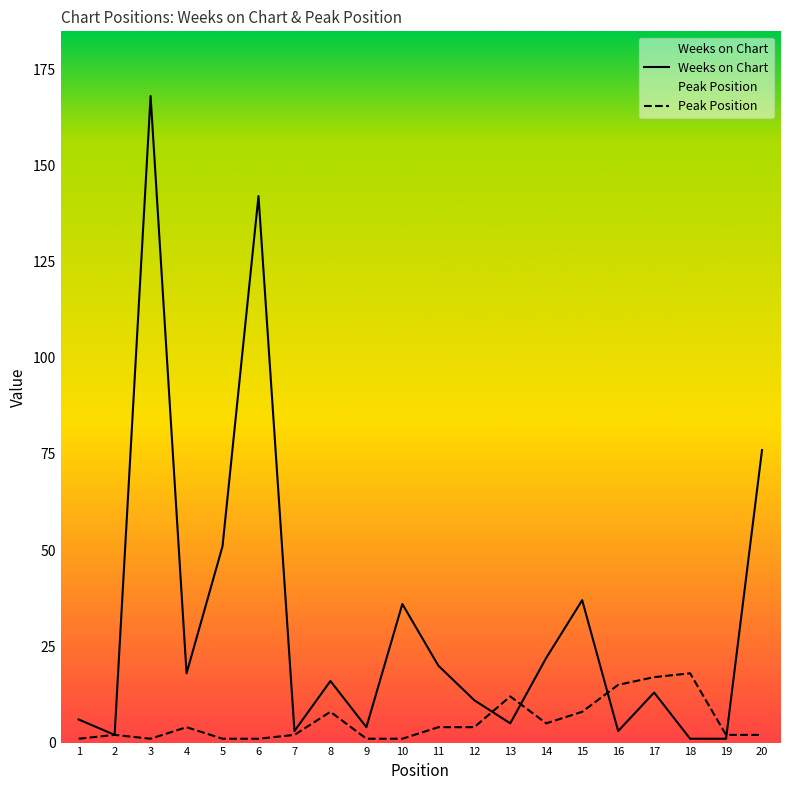

Between which two adjacent categories do Peak Position and Weeks on Chart first intersect?

12 and 13